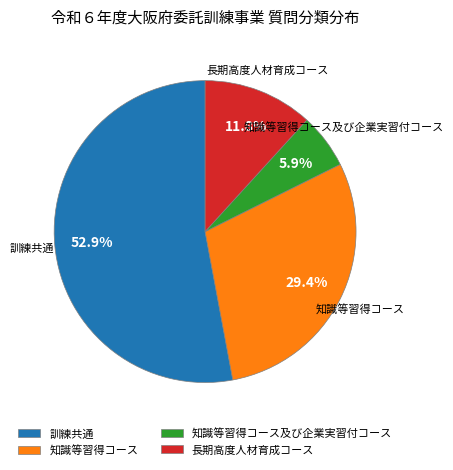

Combined, what portion of the pie is 知識等習得コース及び企業実習付コース and 知識等習得コース?

35.3%